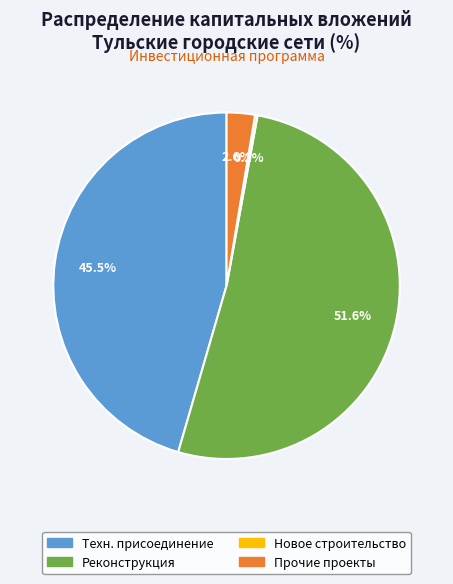

Is there any slice that represents more than half of the pie?

Yes